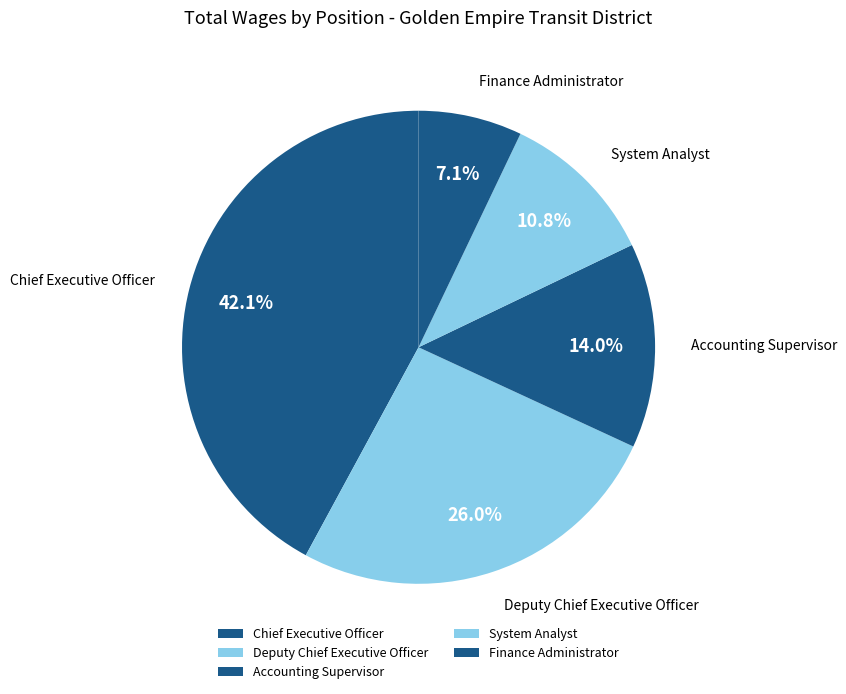

Combined, do Accounting Supervisor and Chief Executive Officer account for over 50%?

Yes